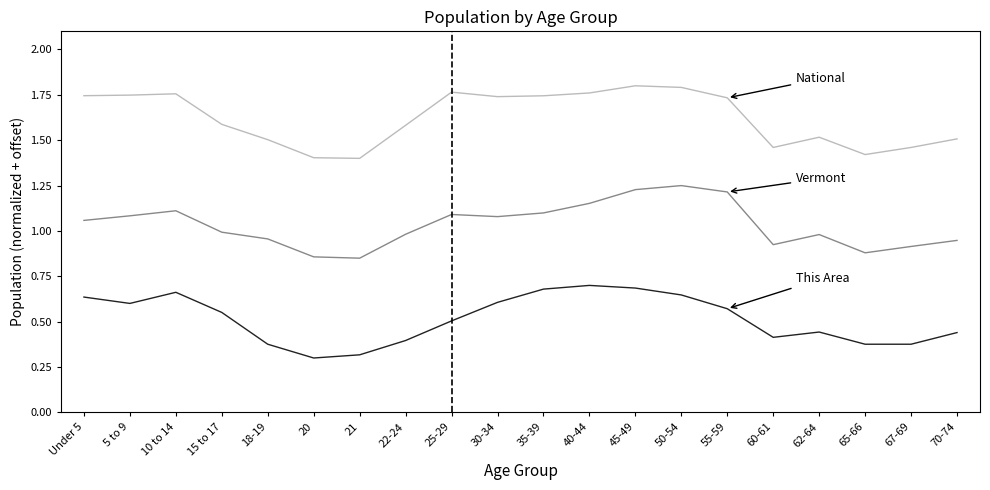

What is the total value across all series at 55-59?

3.5